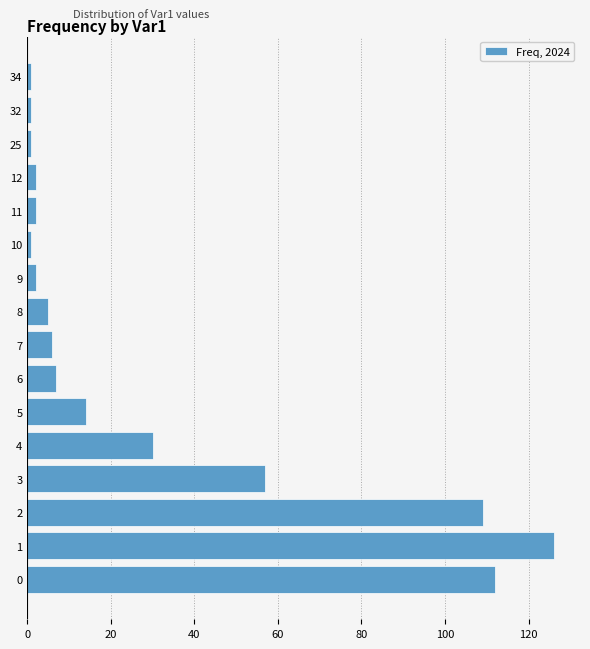

The value at 5 is 14. True or false?

True